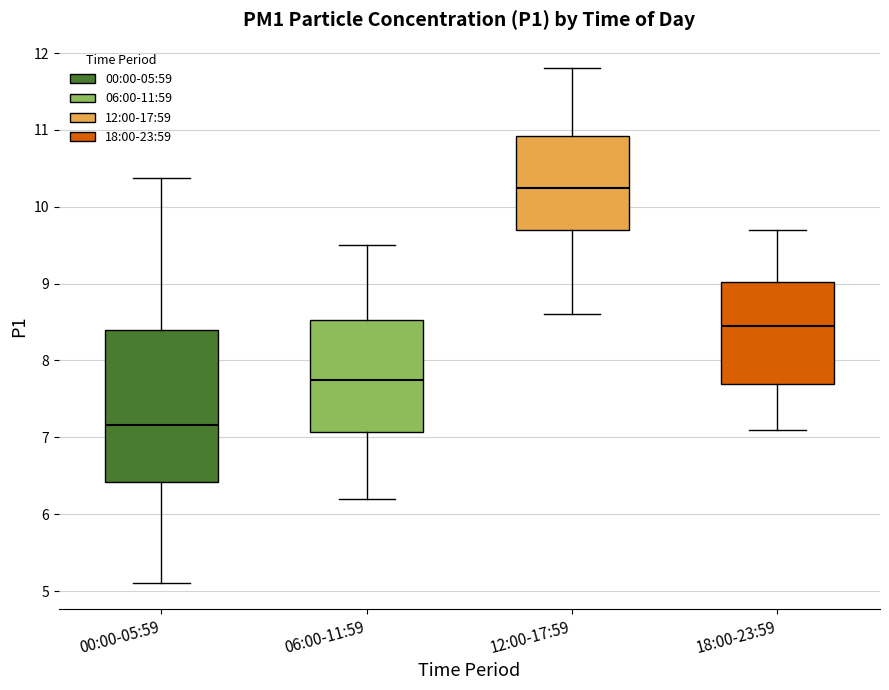

Reading left to right, read every box against the y-axis: the position of its median line, the range the box covers, and the ends of its whiskers. The values are not printed on the chart, so give them approximately, as read against the axis.

00:00-05:59: median 7.2, box 6.4 to 8.4, whiskers 5.1 to 10.4
06:00-11:59: median 7.8, box 7.1 to 8.5, whiskers 6.2 to 9.5
12:00-17:59: median 10.3, box 9.7 to 10.9, whiskers 8.6 to 11.8
18:00-23:59: median 8.5, box 7.7 to 9.0, whiskers 7.1 to 9.7